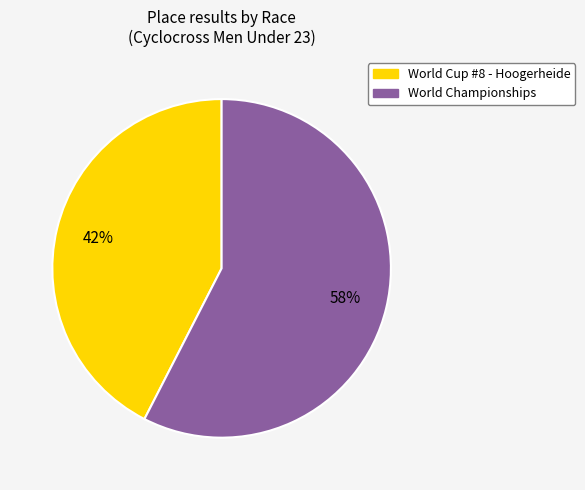

Which slice is the largest?

World Championships